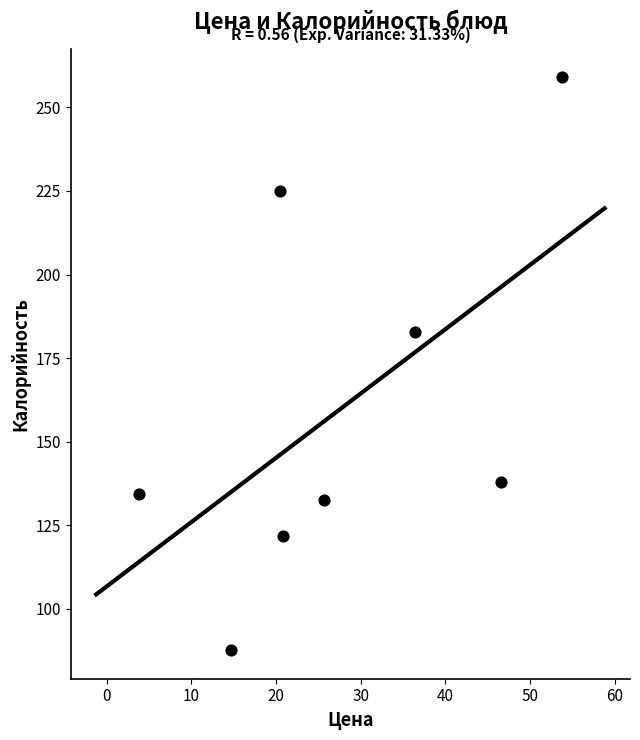

What is the range of X values (max minus min)?

50.0